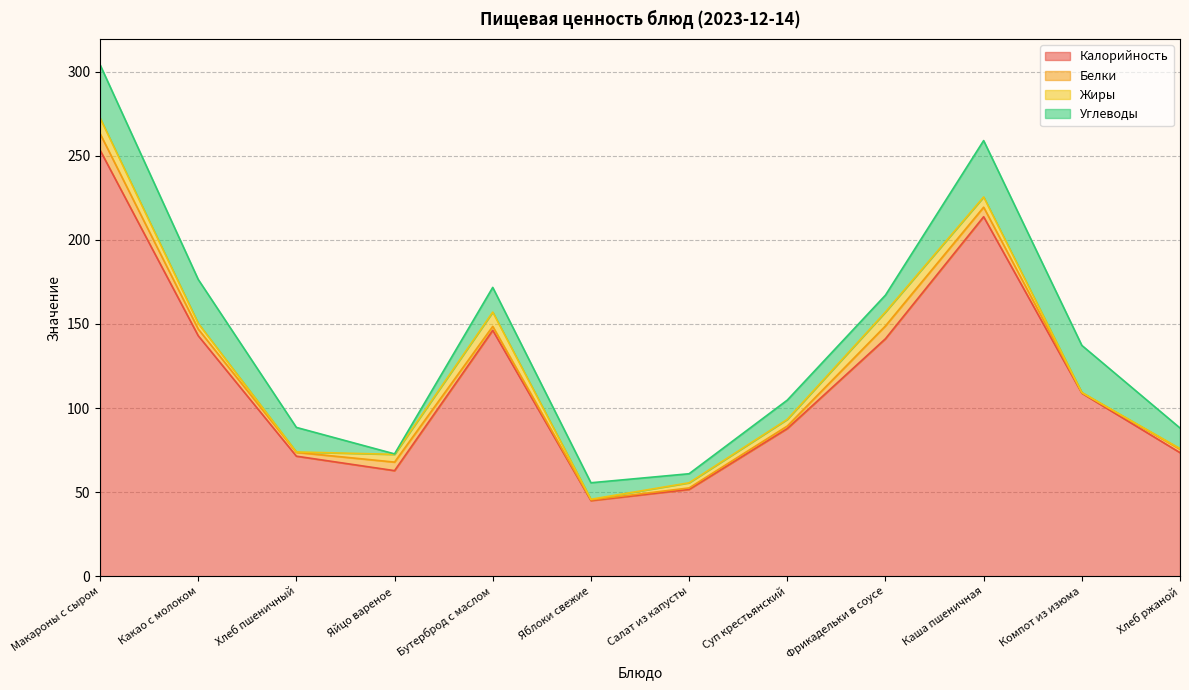

What is the total value across all series at Яблоки свежие?

55.6